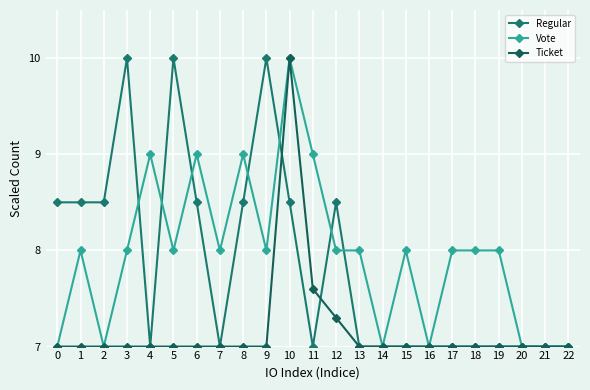

List the labels in order of Ticket value, largest first.

10, 11, 12, 0, 1, 2, 3, 4, 5, 6, 7, 8, 9, 13, 14, 15, 16, 17, 18, 19, 20, 21, 22